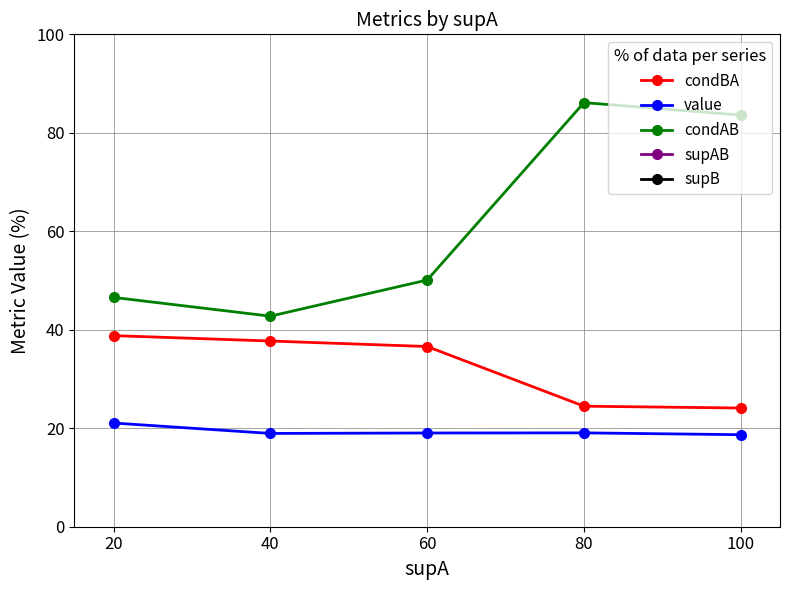

True or false: condAB and condBA cross at least once.

False